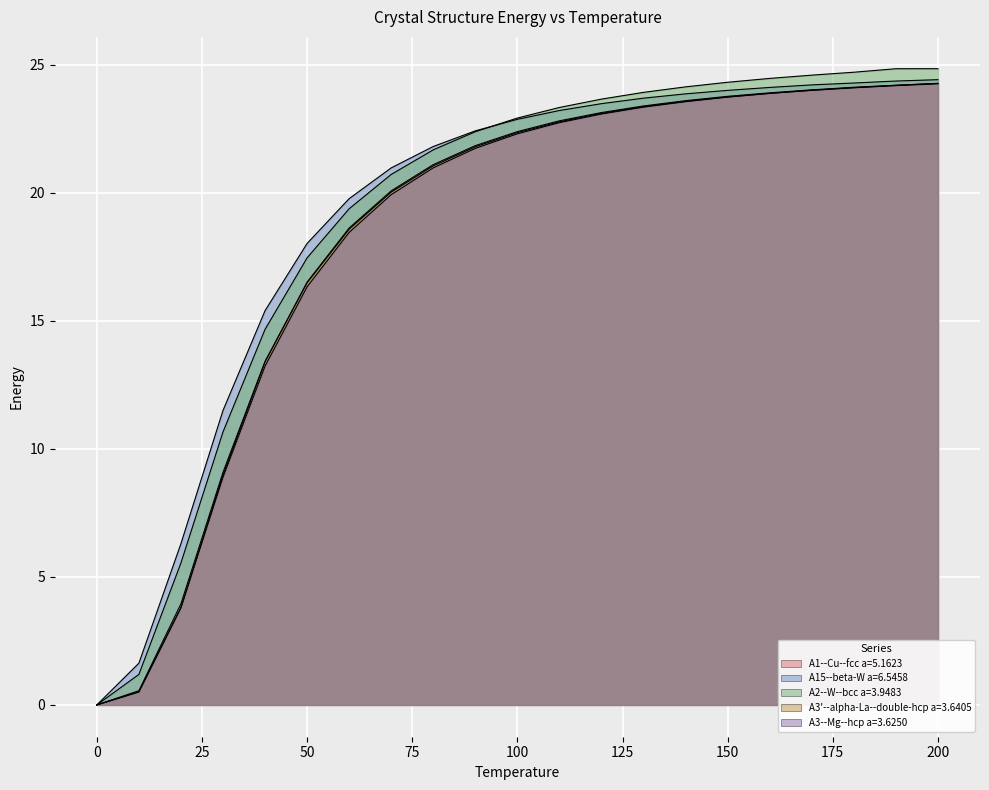

Rank the categories by A3'--alpha-La--double-hcp a=3.6405 value from lowest to highest.

0.0, 10.0, 20.0, 30.0, 40.0, 50.0, 60.0, 70.0, 80.0, 90.0, 100.0, 110.0, 120.0, 130.0, 140.0, 150.0, 160.0, 170.0, 180.0, 190.0, 200.0